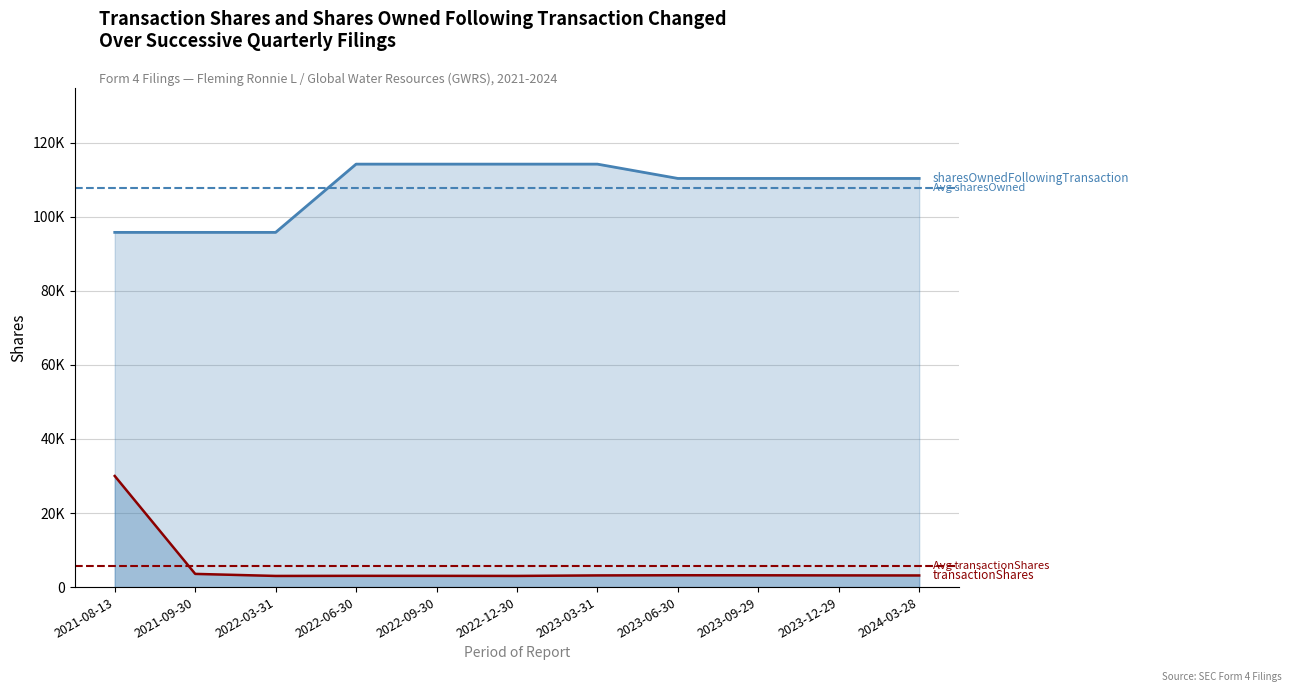

What is the highest value of the sharesOwnedFollowingTransaction series?

114213